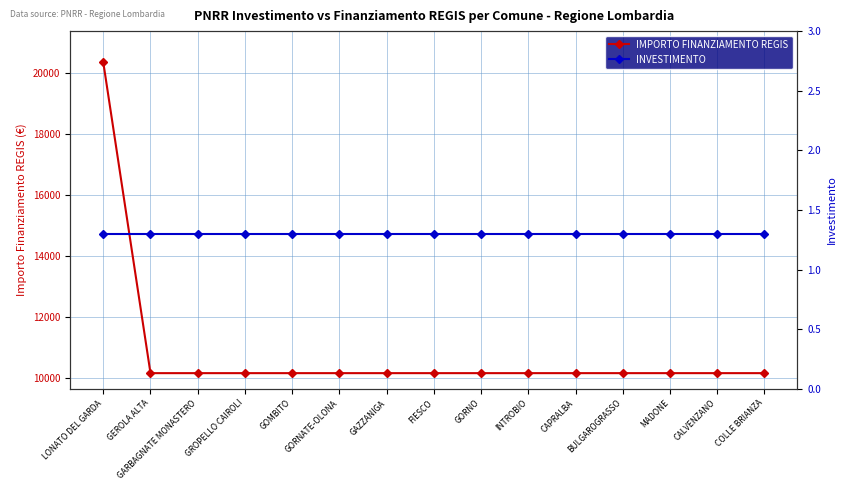

What is the total value across all series at BULGAROGRASSO?

10173.3